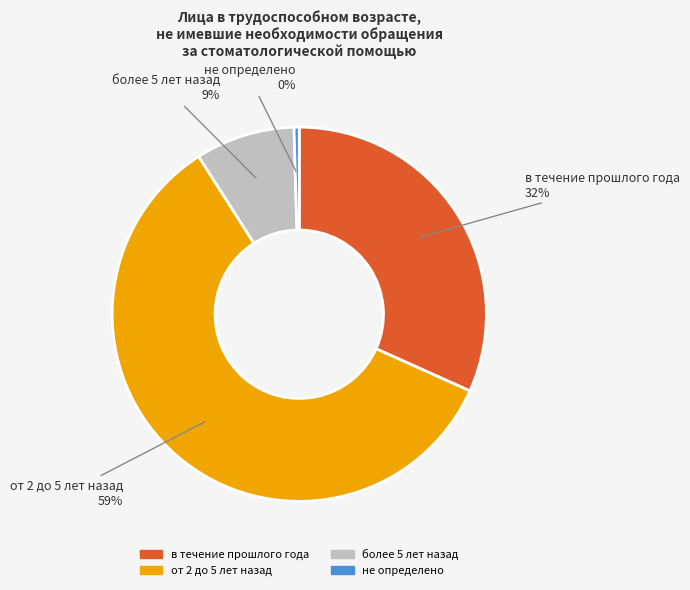

Is it true that от 2 до 5 лет назад is 73% of the pie?

False